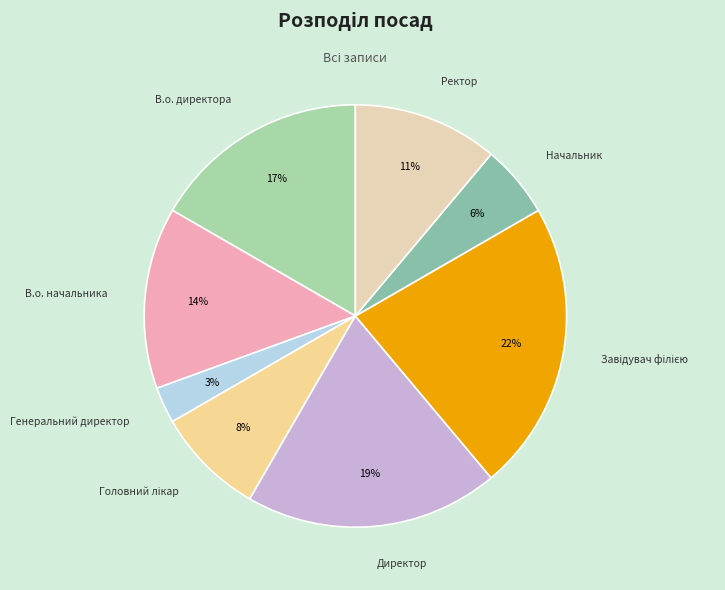

Does any single category account for the majority?

No